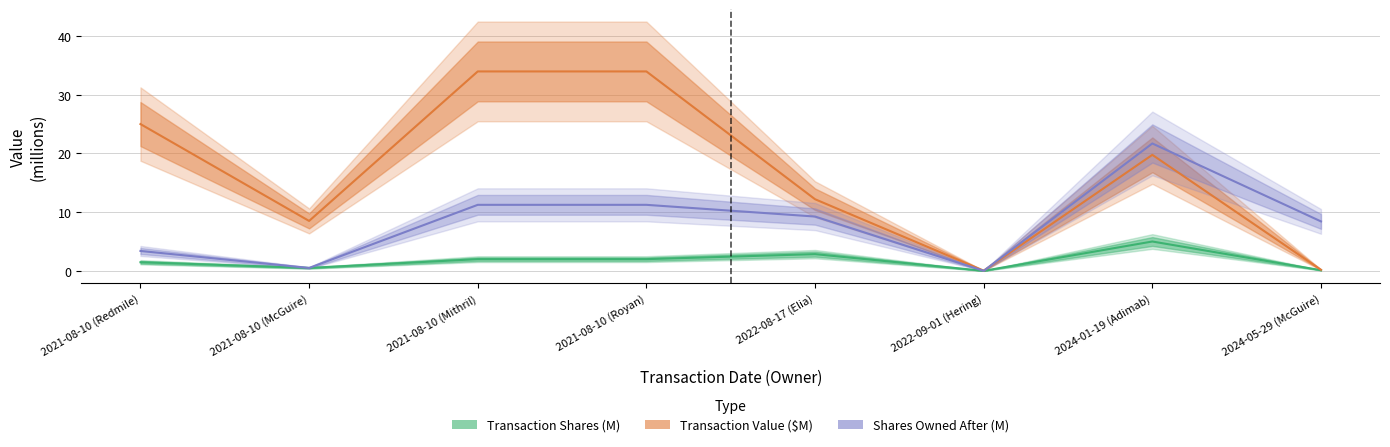

After their last crossing, which series has the higher values: Shares Owned After (M) or Transaction Value ($M)?

Shares Owned After (M)